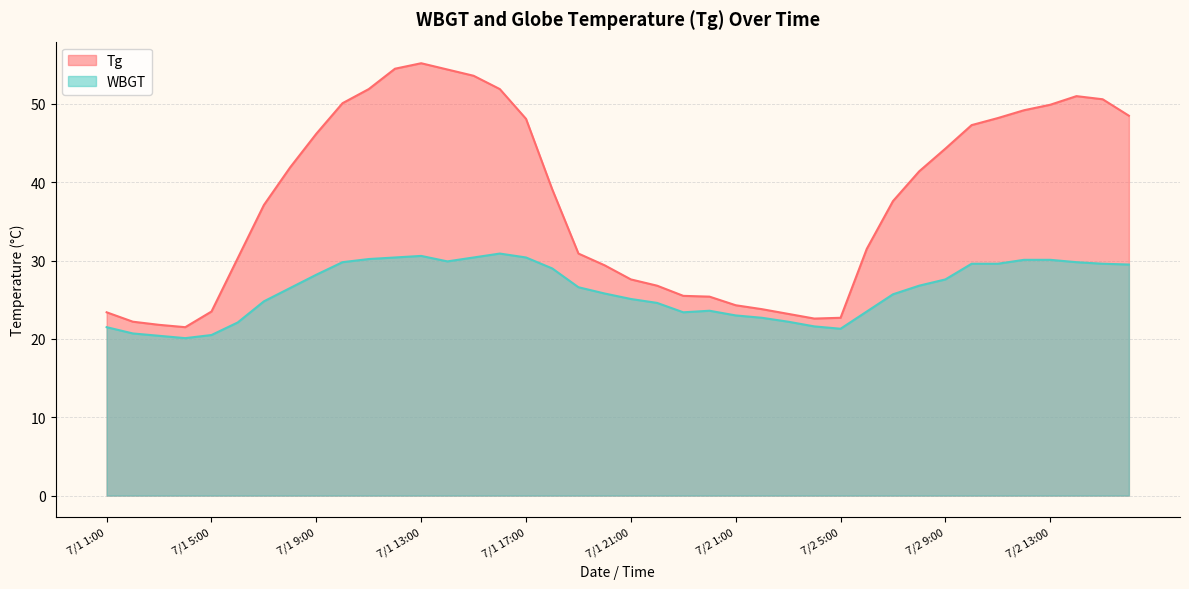

The Tg series shows 15.3 at 7/1 7:00. True or false?

False